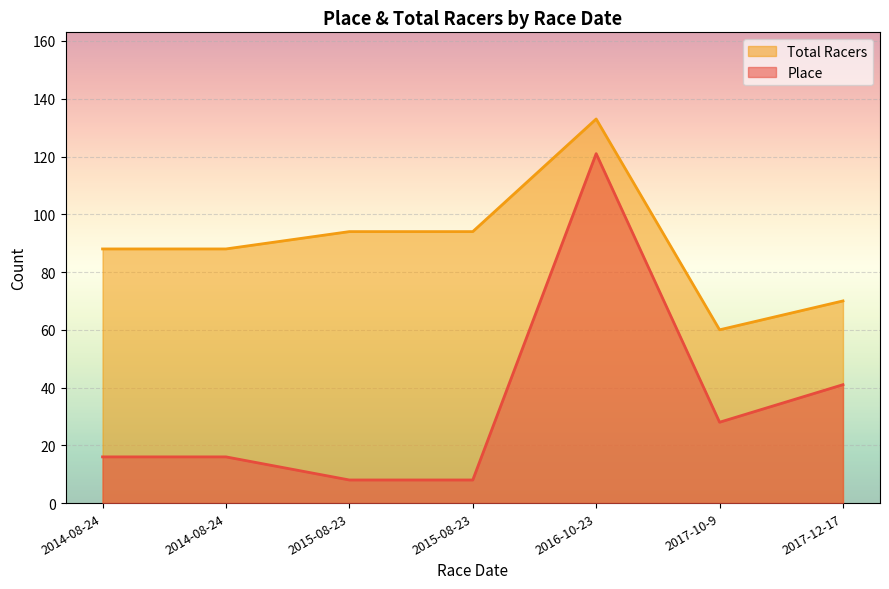

Which category has the highest value in the Total Racers series?

2016-10-23